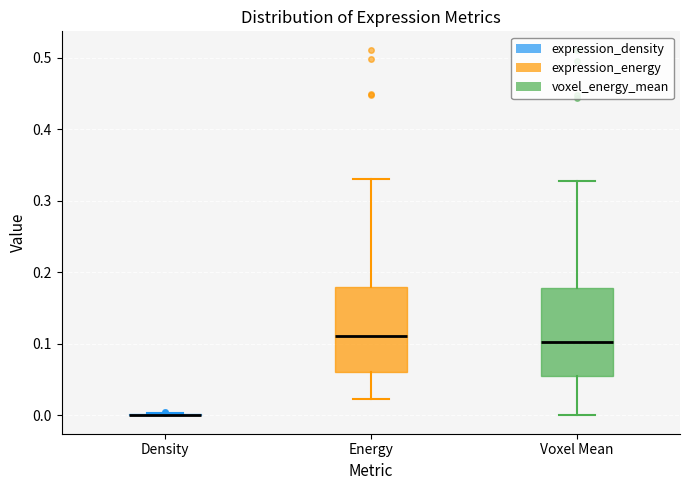

Reading left to right, transcribe this box plot: for each box, give where its median line is, the range the box spans, and where its two whiskers end, as read against the y-axis. The values are not printed on the chart, so give them approximately, as read against the axis.

Density: box collapsed to a line at 0.00, whiskers 0.00 to 0.00
Energy: median 0.11, box 0.06 to 0.18, whiskers 0.02 to 0.33
Voxel Mean: median 0.10, box 0.05 to 0.18, whiskers 0.00 to 0.33